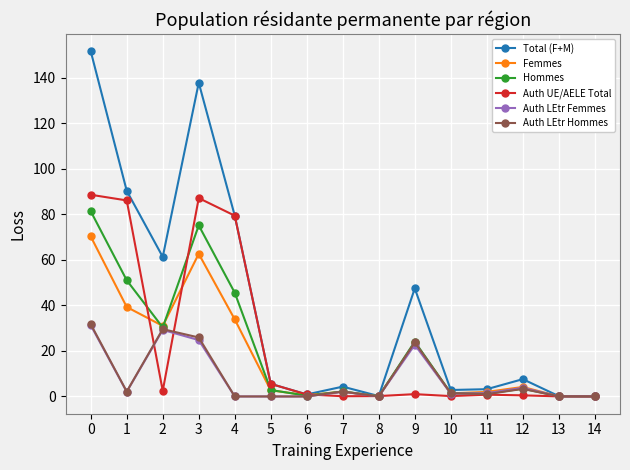

The value of Total (F+M) at 12 is 7.6. True or false?

True